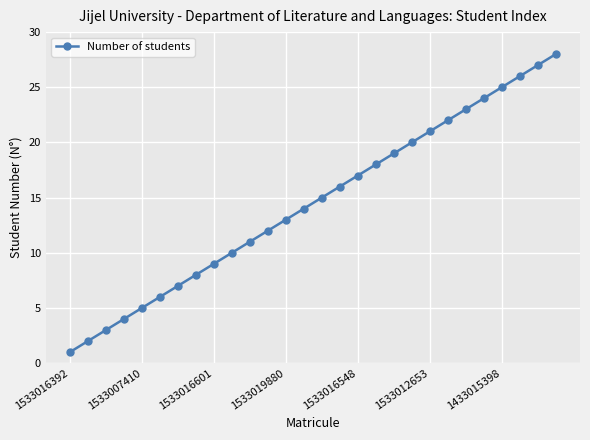

What is the maximum value shown in the chart?

28